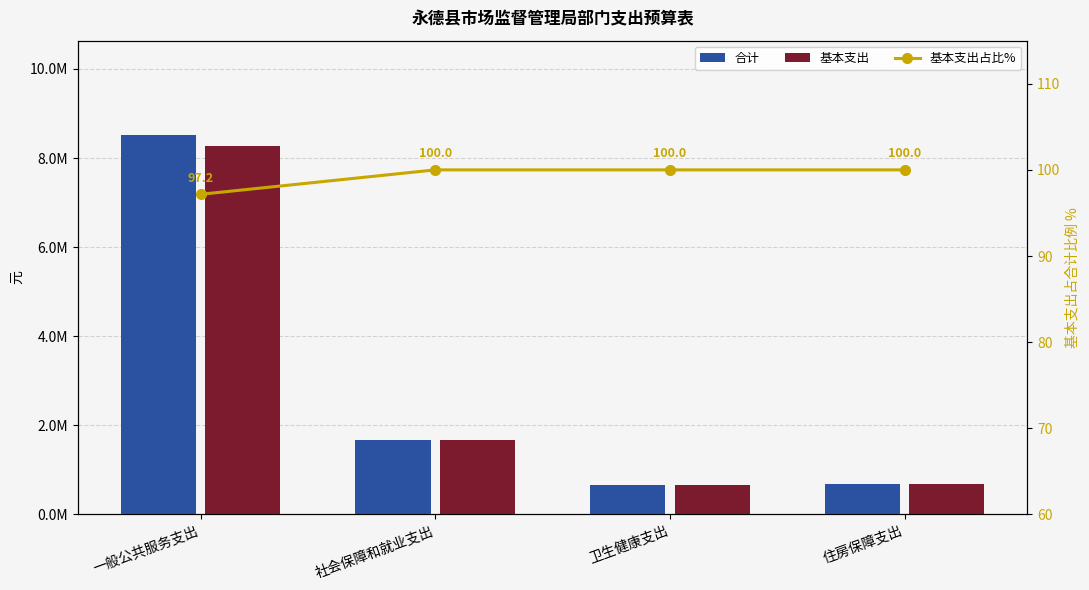

Reading left to right, what are all the values shown in this chart?

合计: 一般公共服务支出=8508409.8	社会保障和就业支出=1675949.0	卫生健康支出=657224.2	住房保障支出=679009.9
基本支出: 一般公共服务支出=8266978.6	社会保障和就业支出=1675949.0	卫生健康支出=657224.2	住房保障支出=679009.9
基本支出占比%: 一般公共服务支出=97.2	社会保障和就业支出=100.0	卫生健康支出=100.0	住房保障支出=100.0